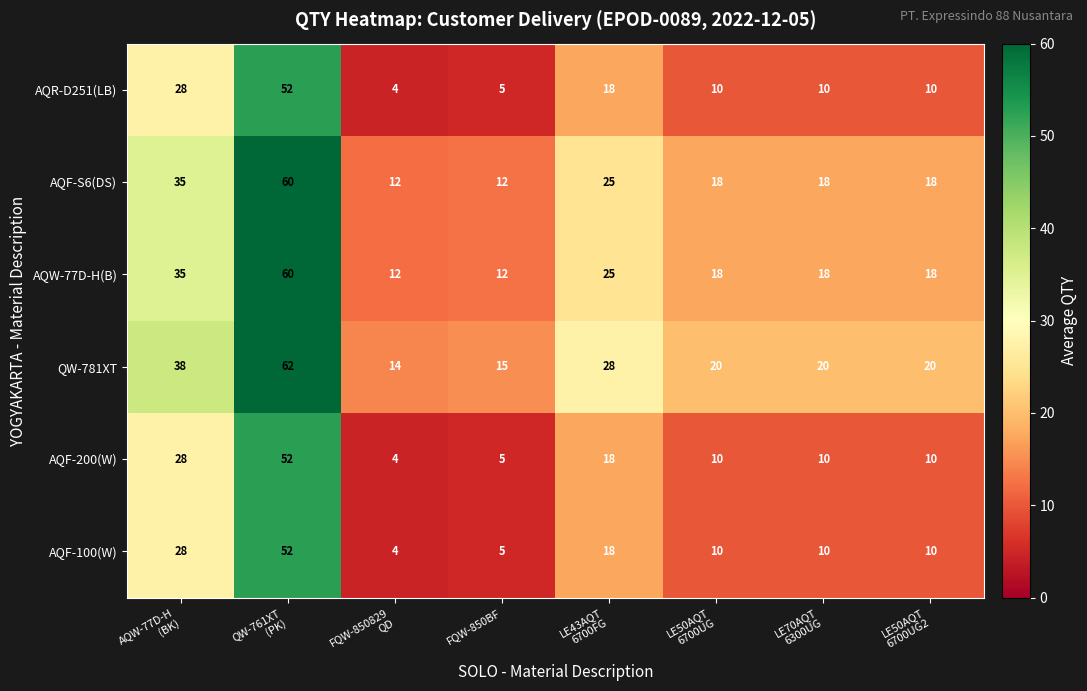

What is the highest value of the AQF-S6(DS) series?

60